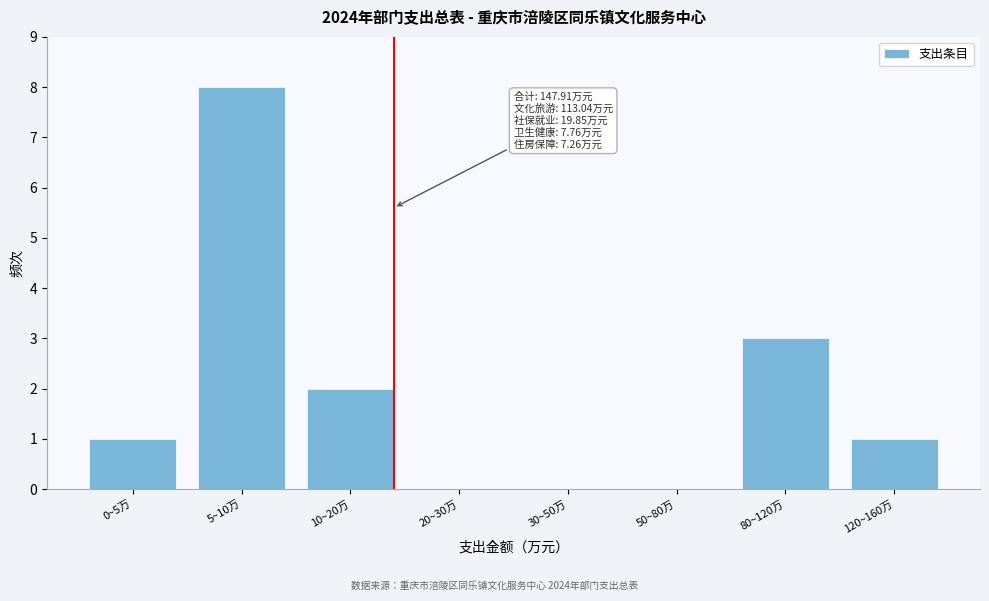

Reading right to left, what are all the values shown in this chart?

120~160万=1	80~120万=3	50~80万=0	30~50万=0	20~30万=0	10~20万=2	5~10万=8	0~5万=1